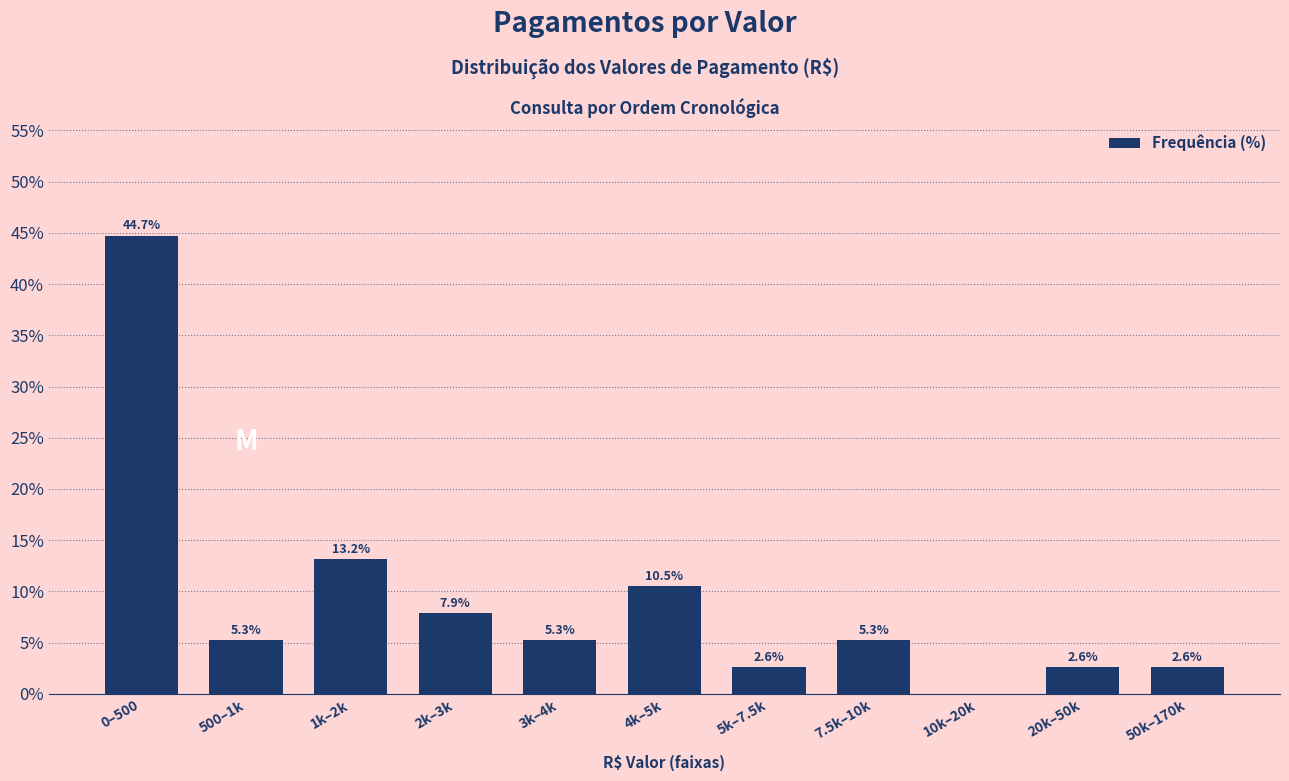

Reading left to right, transcribe all the data shown in this chart.

0–500=44.7	500–1k=5.3	1k–2k=13.2	2k–3k=7.9	3k–4k=5.3	4k–5k=10.5	5k–7.5k=2.6	7.5k–10k=5.3	10k–20k=0.0	20k–50k=2.6	50k–170k=2.6